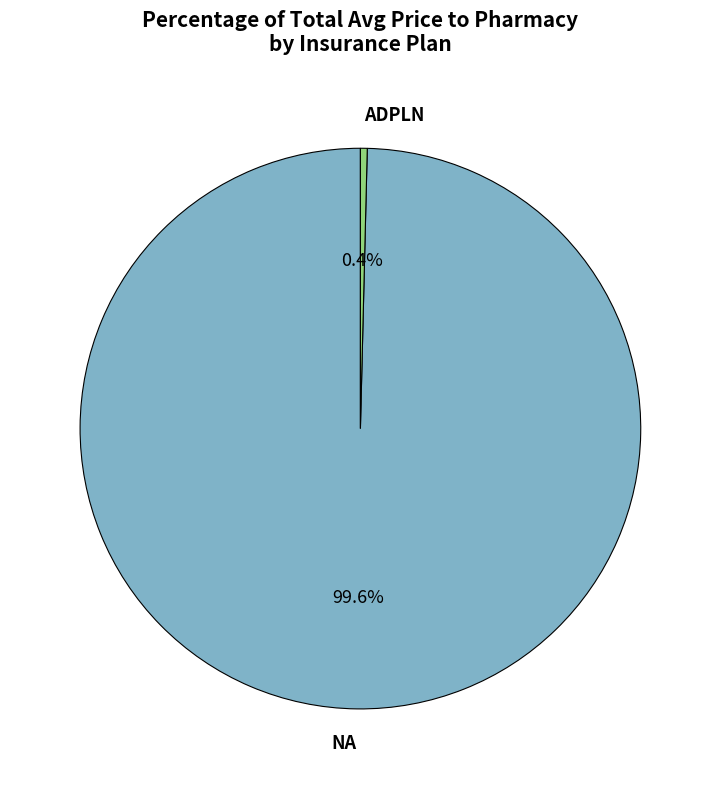

Which category has the biggest portion of the pie?

NA